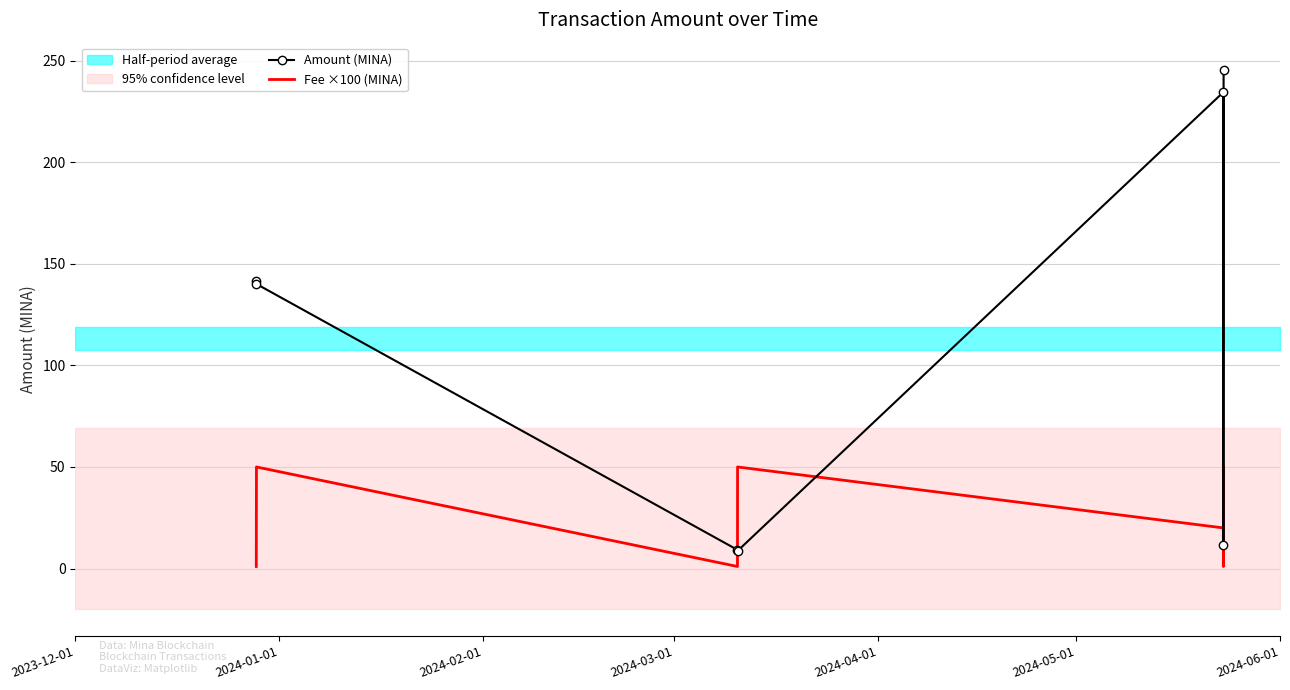

What is the difference between the Amount (MINA) values at 2024-03-01 and 2024-04-01?

225.8